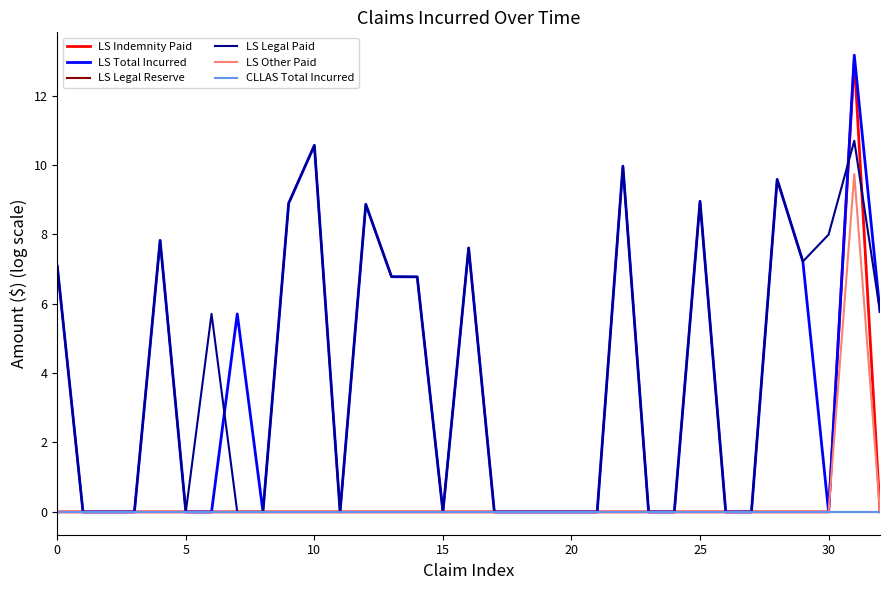

What is the greatest value displayed?

13.2